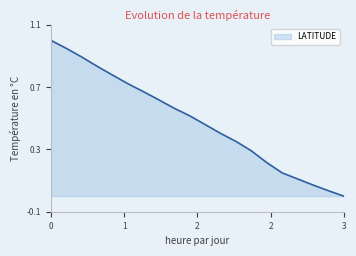

What is the sum of all values?

9.6